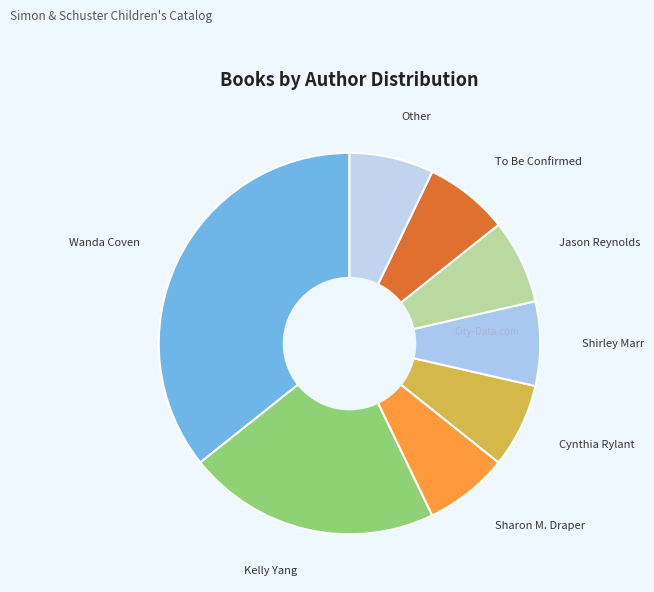

True or false: Jason Reynolds accounts for 17% of the total.

False